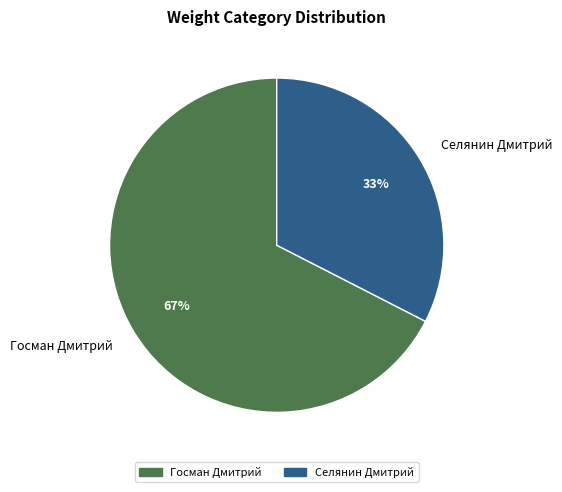

Is it true that Госман Дмитрий is 58% of the pie?

False